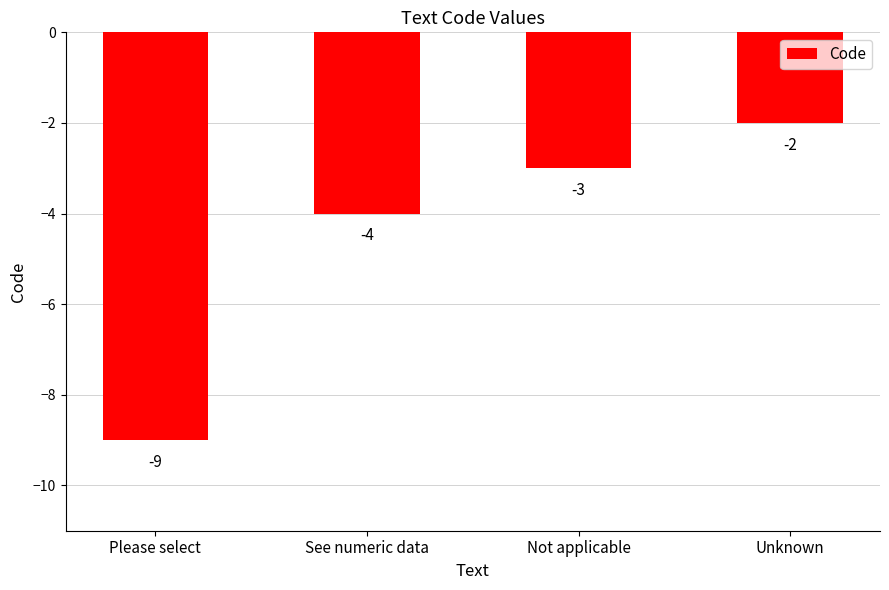

What is the greatest value displayed?

-2